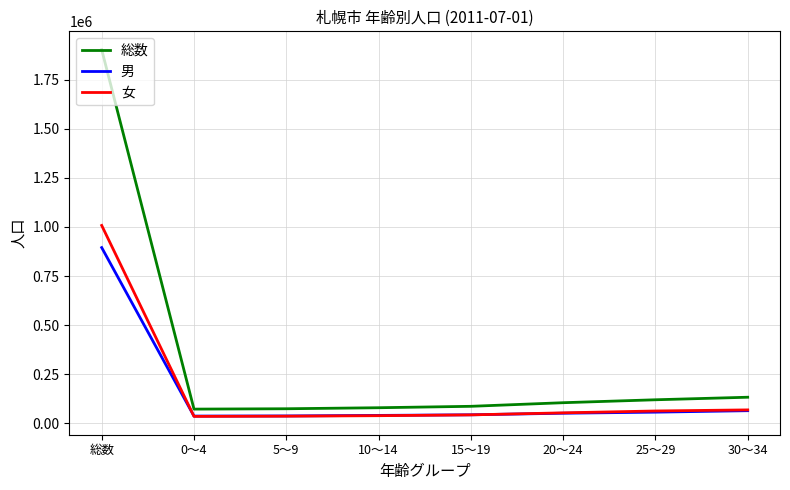

Rank the series by their maximum value, from lowest to highest.

男, 女, 総数